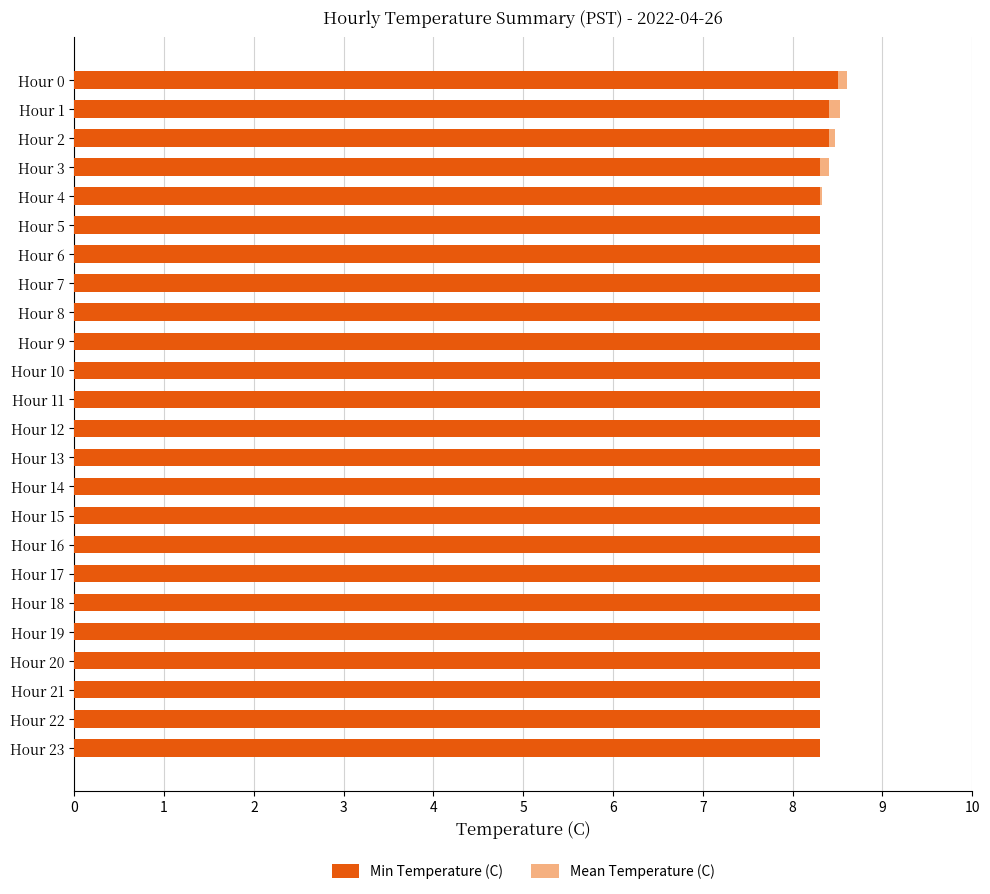

The value of Min Temperature (C) at Hour 7 is 8.3. True or false?

True